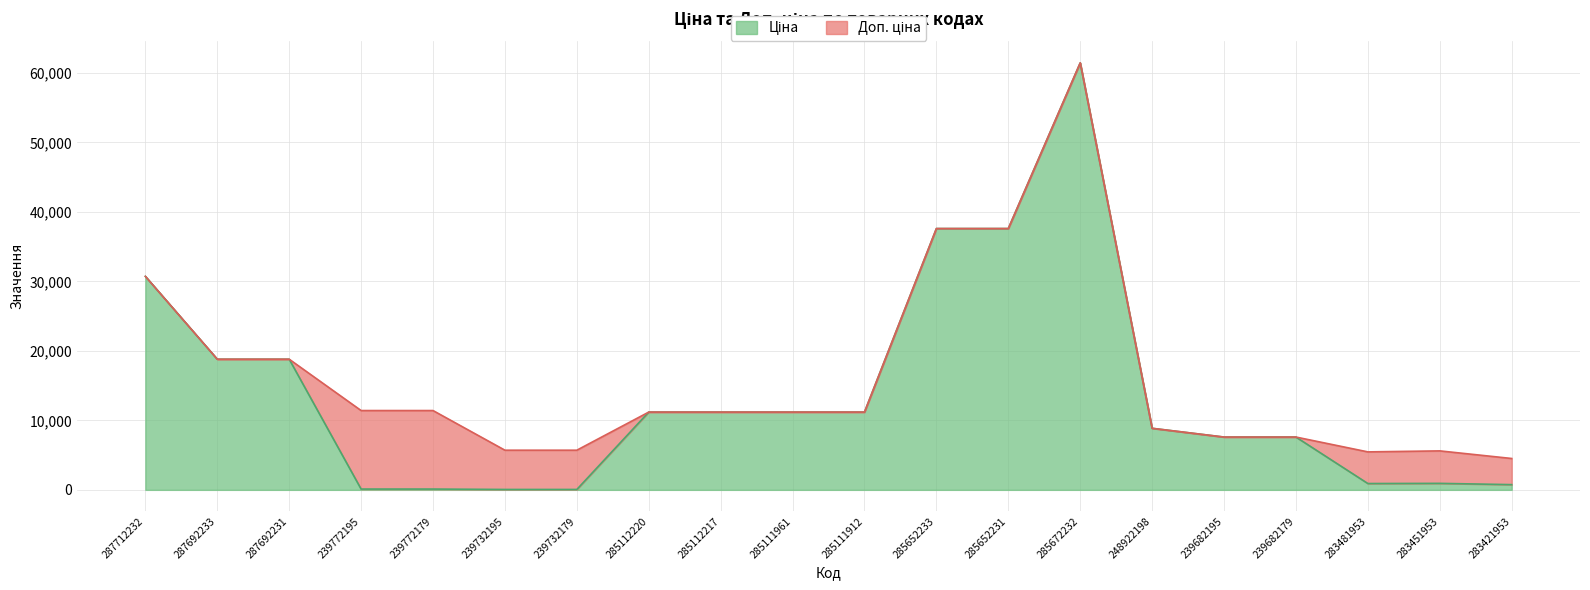

Which has a higher value, 285652231 or 239772179?

285652231